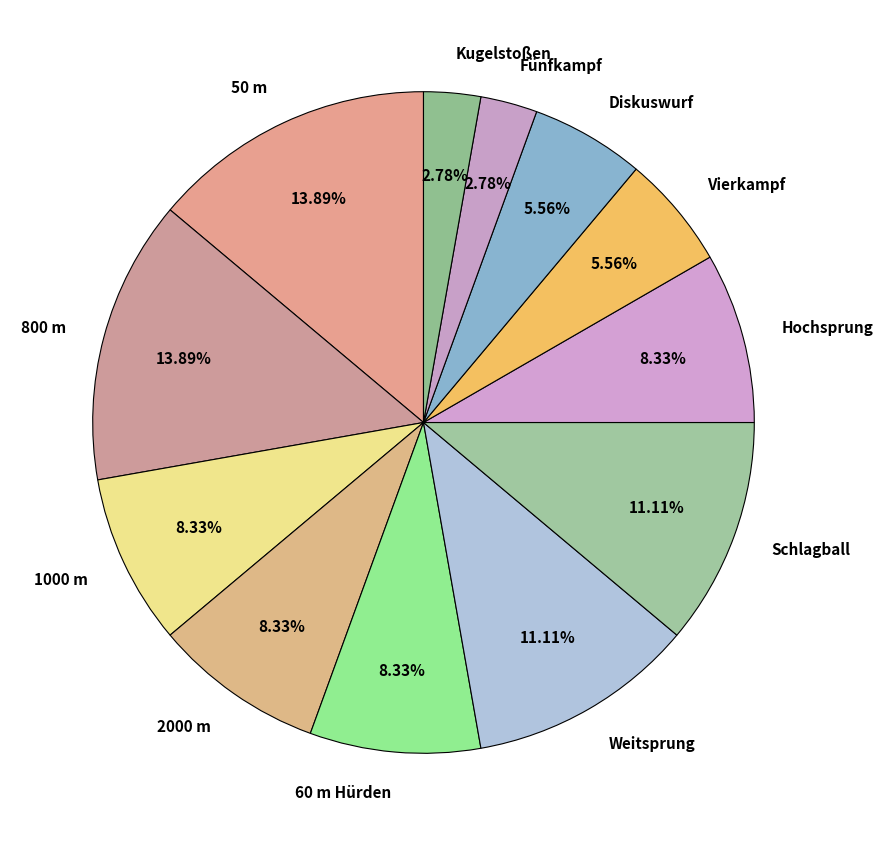

Combined, do 2000 m and Diskuswurf account for over 50%?

No